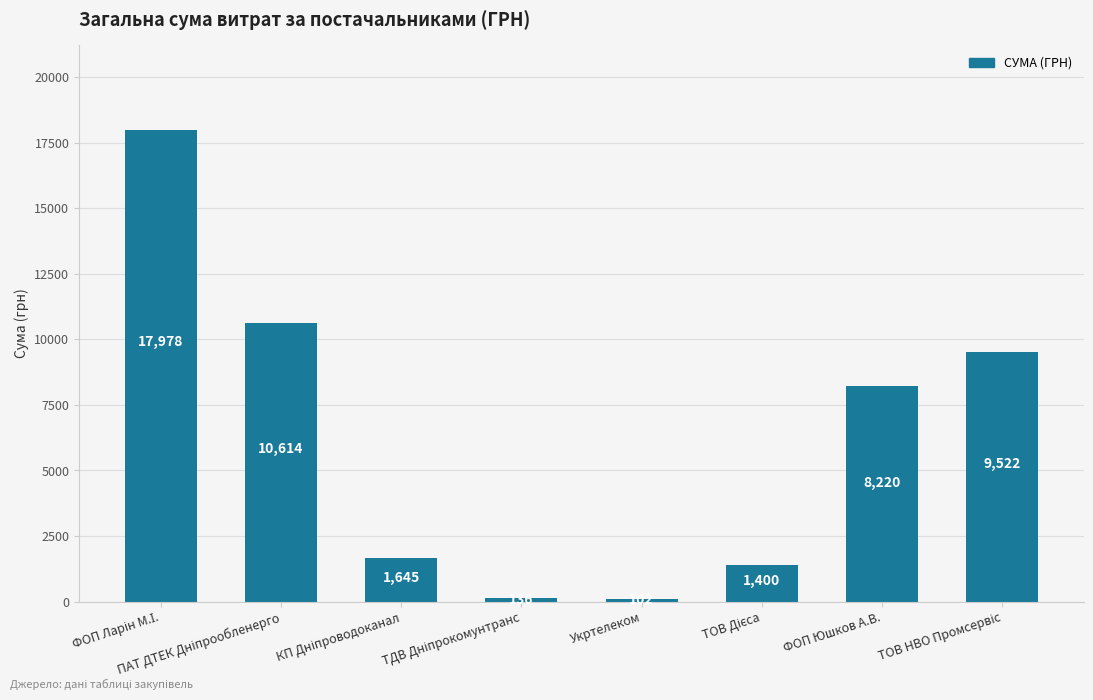

Which category has the lowest value across all series?

Укртелеком